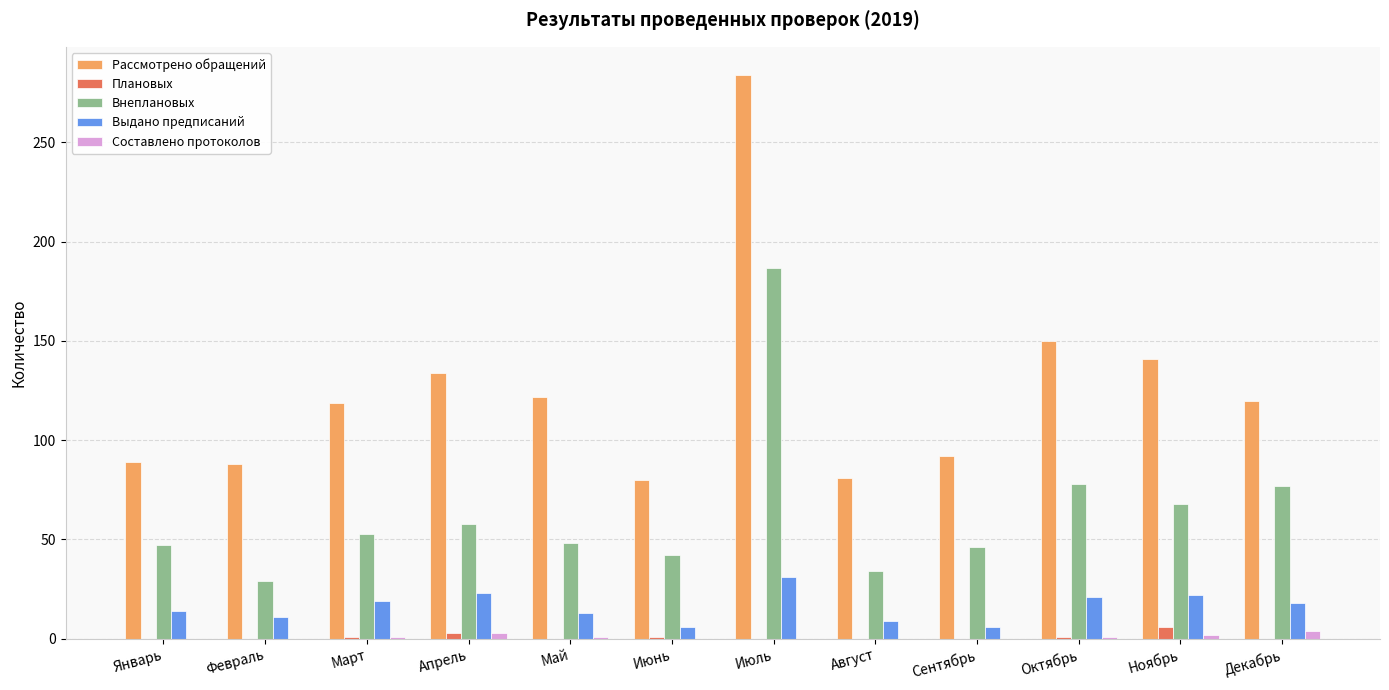

The value of Составлено протоколов at Август is 0. True or false?

True